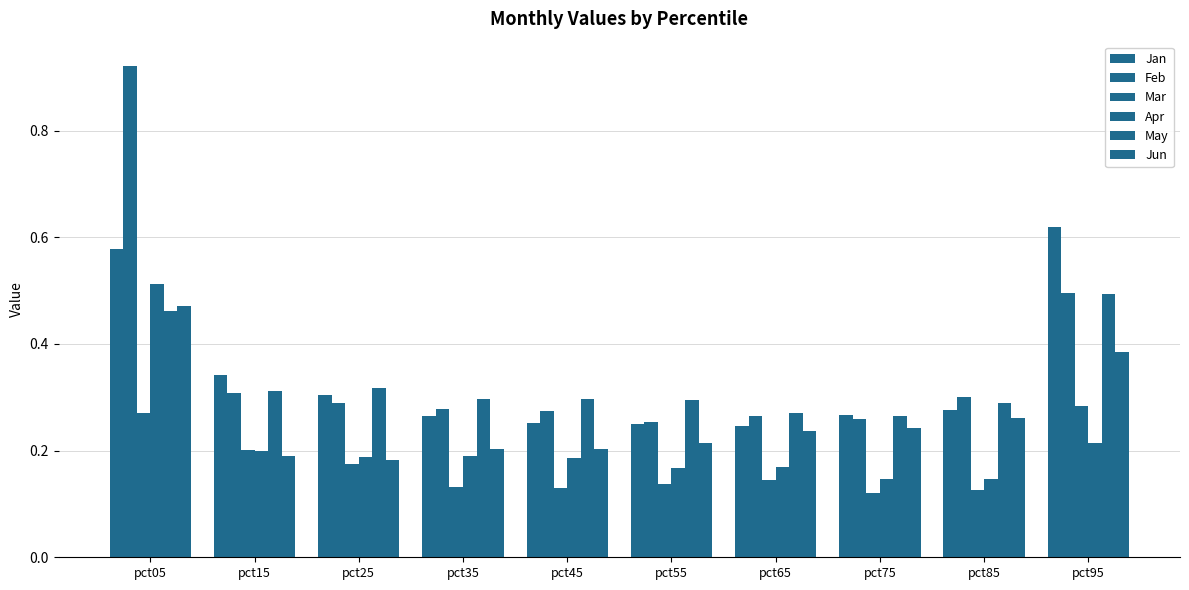

How many groups of bars are there?

10